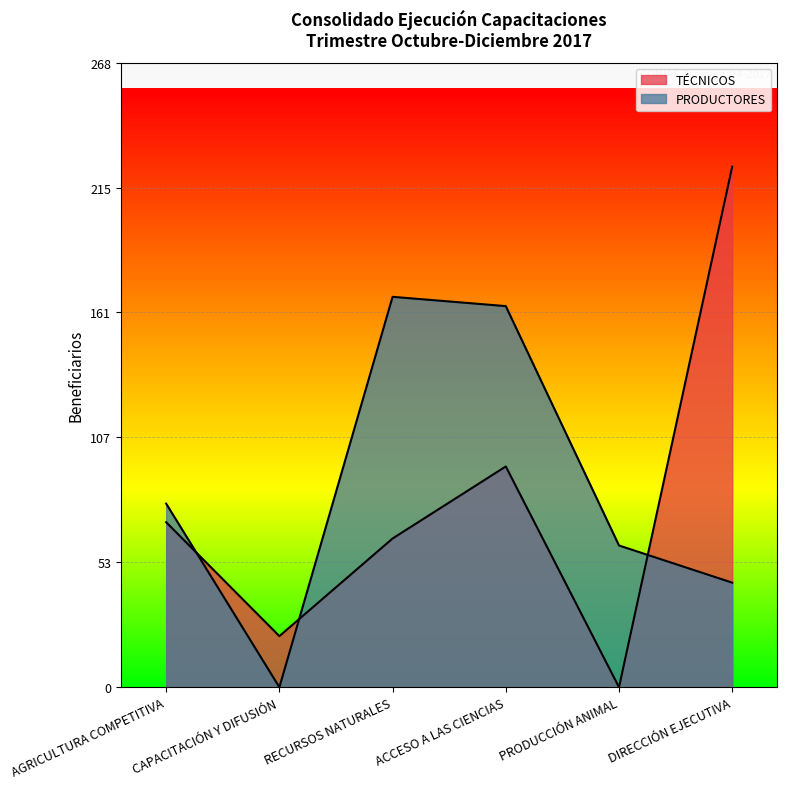

The TÉCNICOS series shows 71 at AGRICULTURA COMPETITIVA. True or false?

True